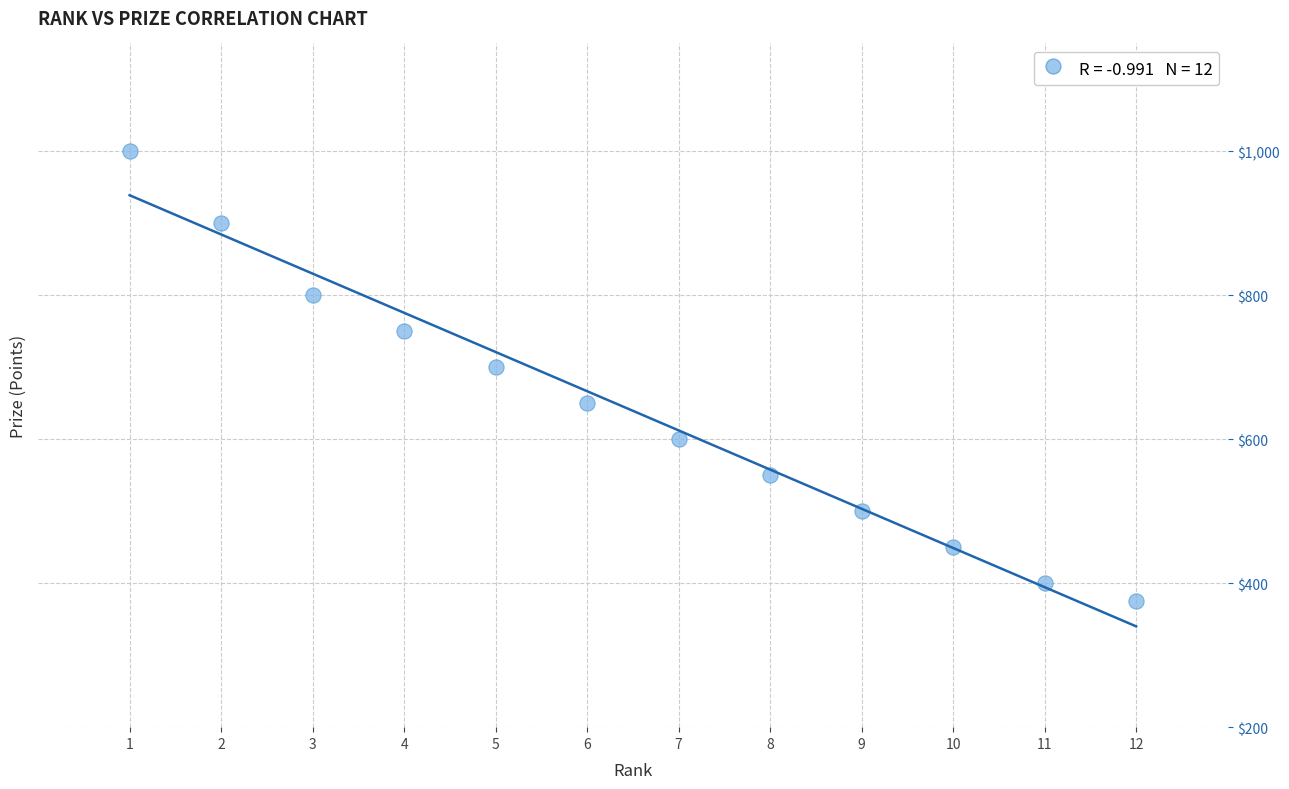

What Y value in the scatter plot is closest to 687?

700